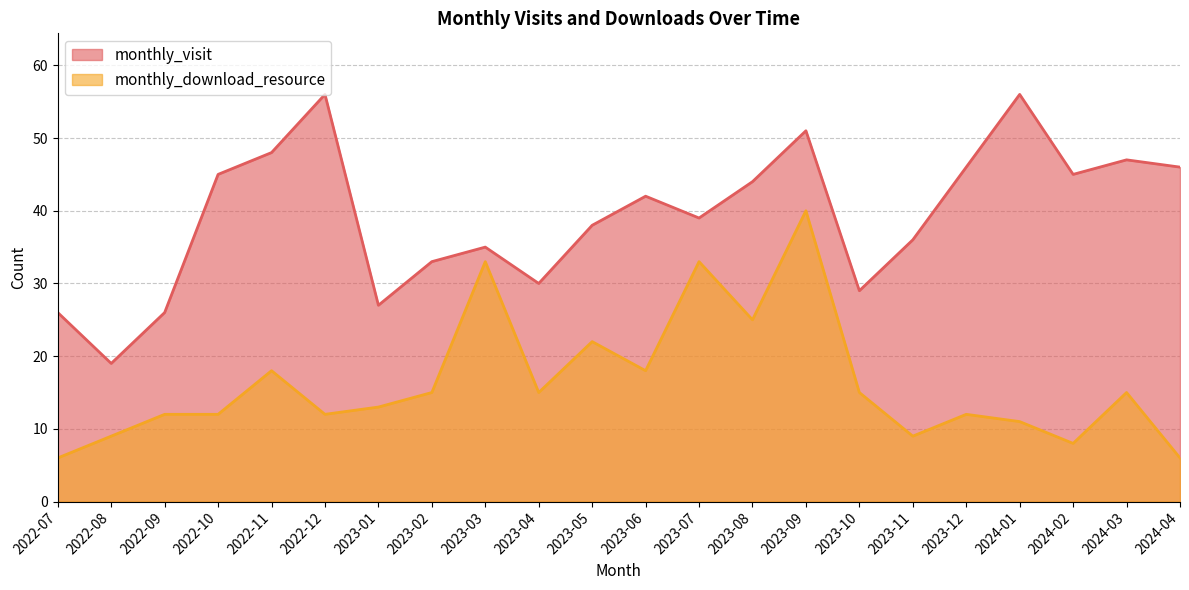

Rank the series by their maximum value, from lowest to highest.

monthly_download_resource, monthly_visit